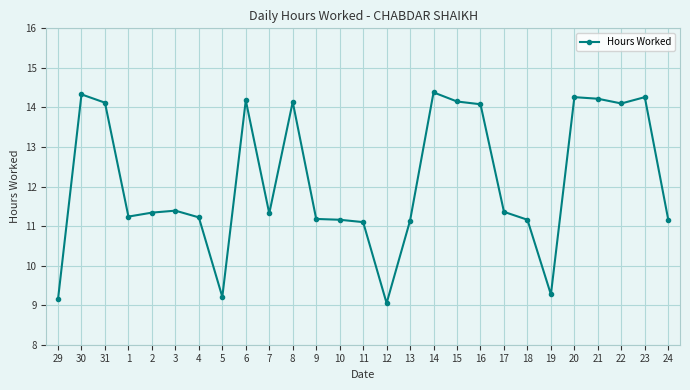

What position from the left is 1?

4